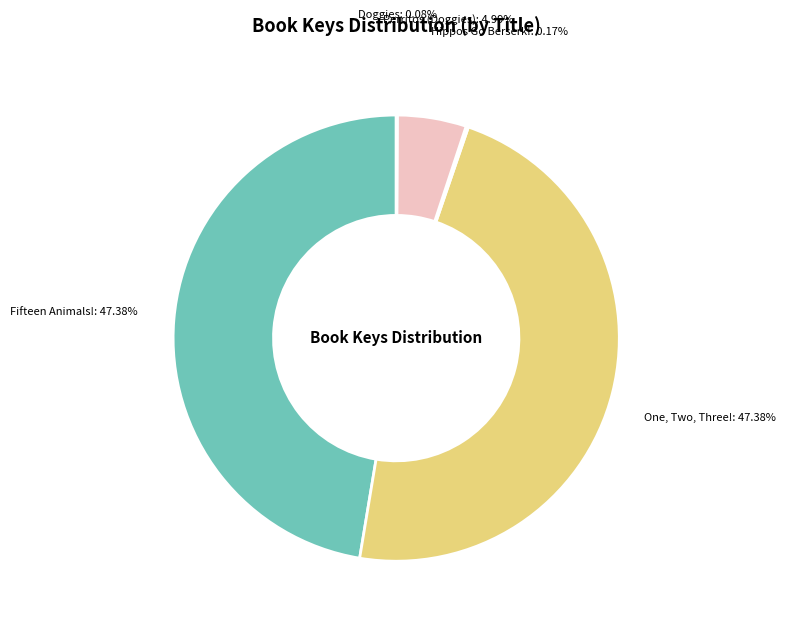

Does any single category account for the majority?

No